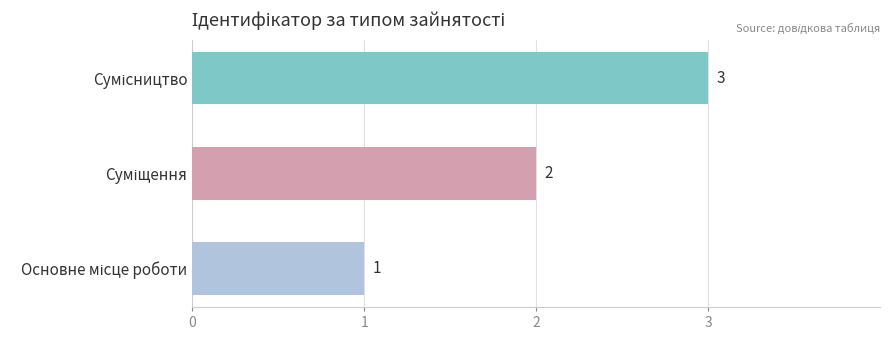

What is the greatest value displayed?

3